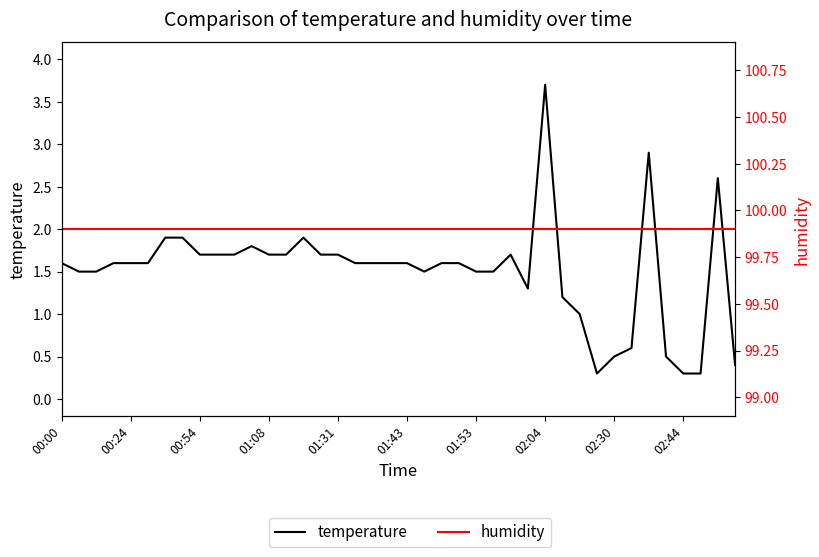

What is the total value across all series at 01:43?

101.5